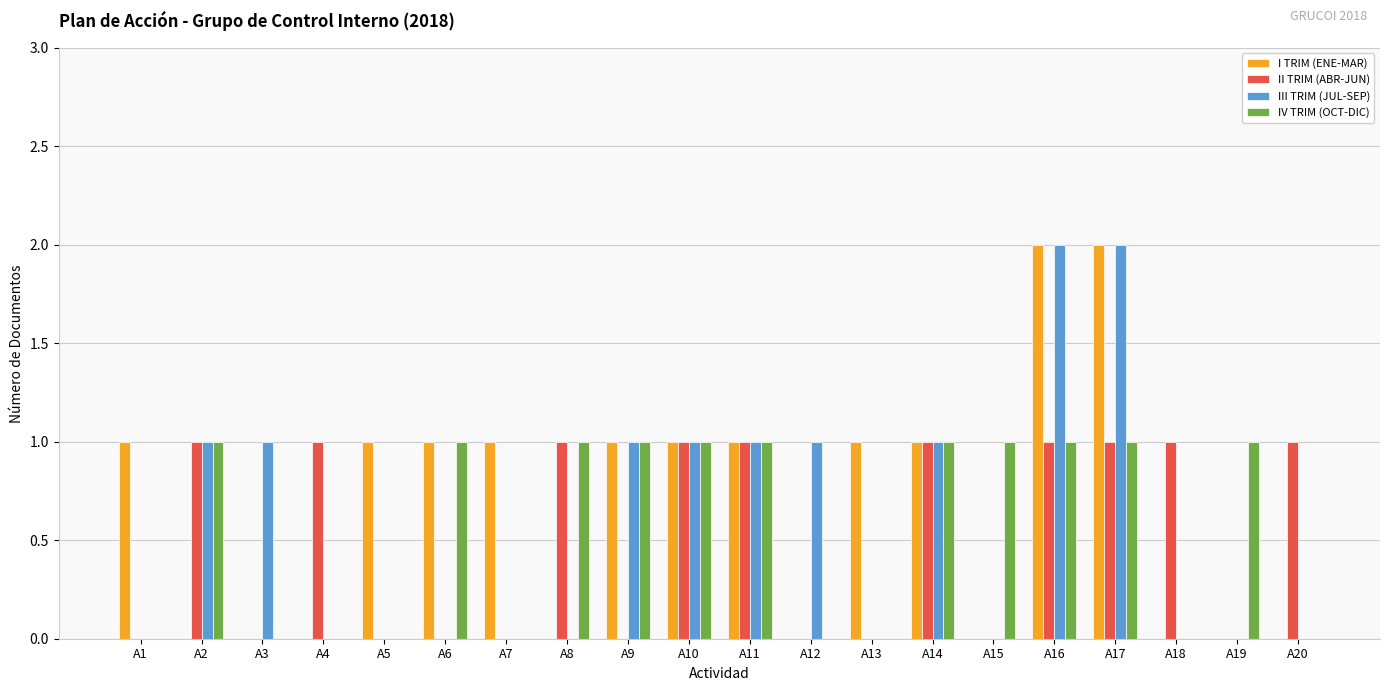

Is the value of II TRIM (ABR-JUN) at A7 greater than the value of III TRIM (JUL-SEP) at A10?

No